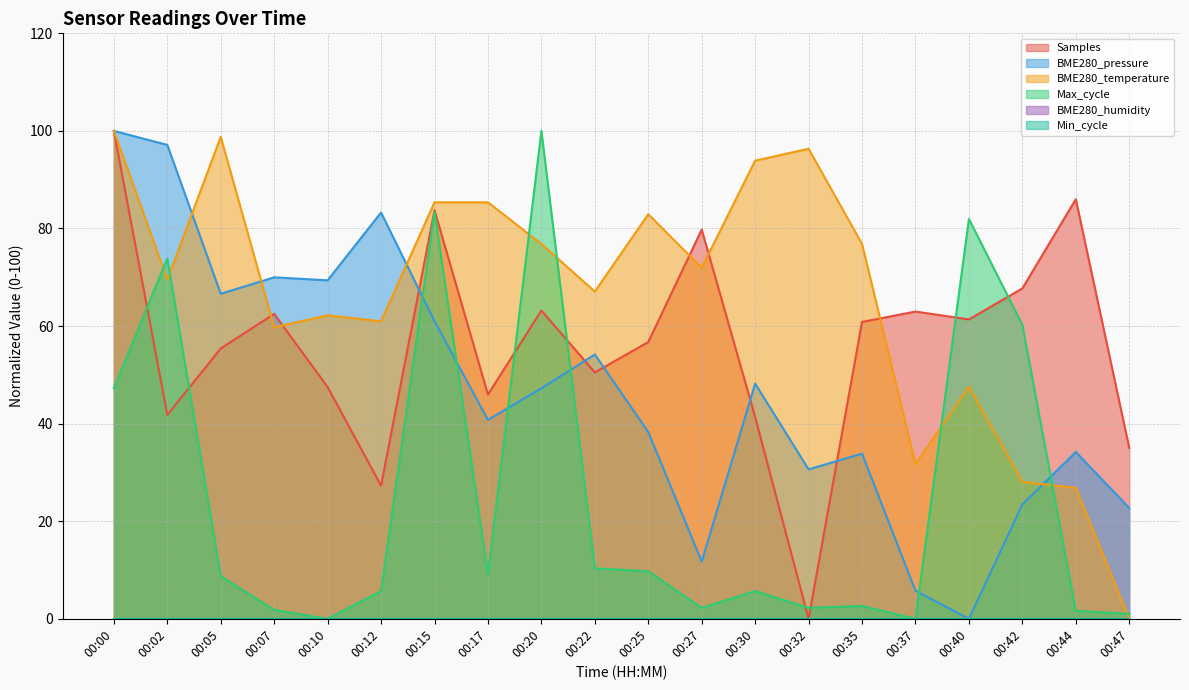

After their last crossing, which series has the higher values: BME280_pressure or BME280_temperature?

BME280_pressure